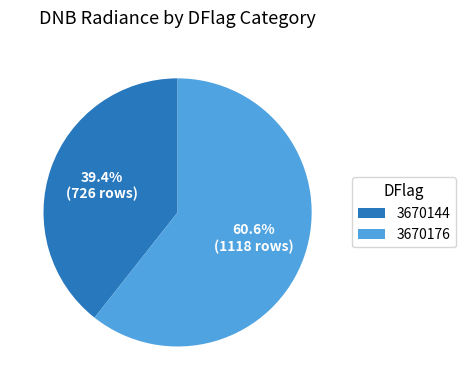

Between 3670144 and 3670176, which is larger?

3670176